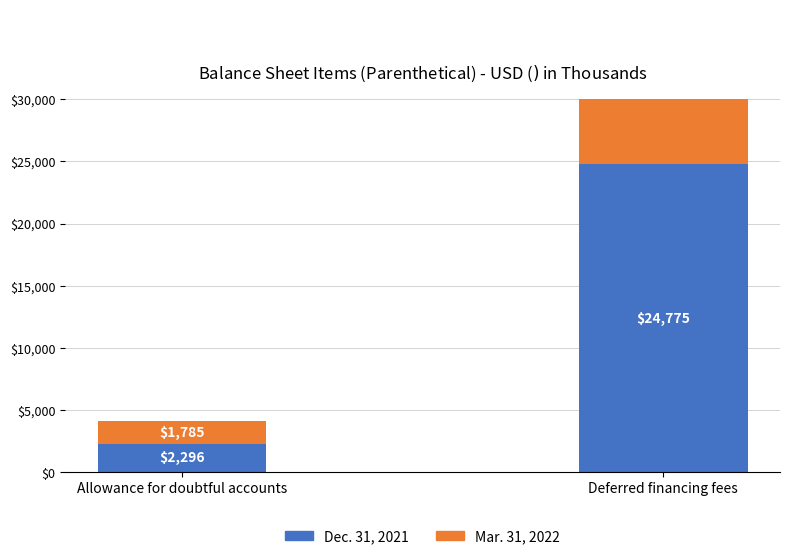

Which category has the lowest value in the Dec. 31, 2021 series?

Allowance for doubtful accounts